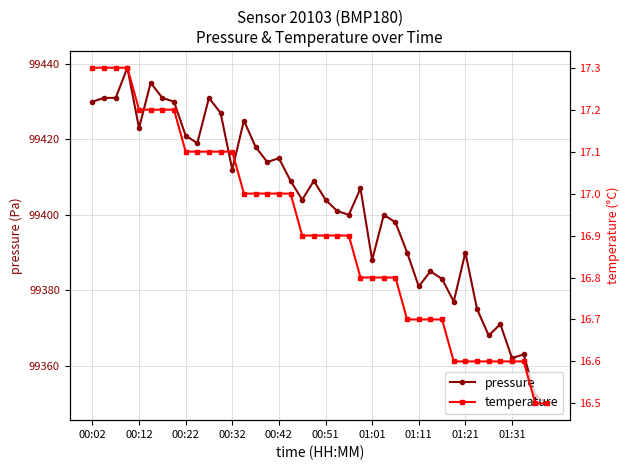

What is the difference between the temperature values at 25 and 35?

0.2